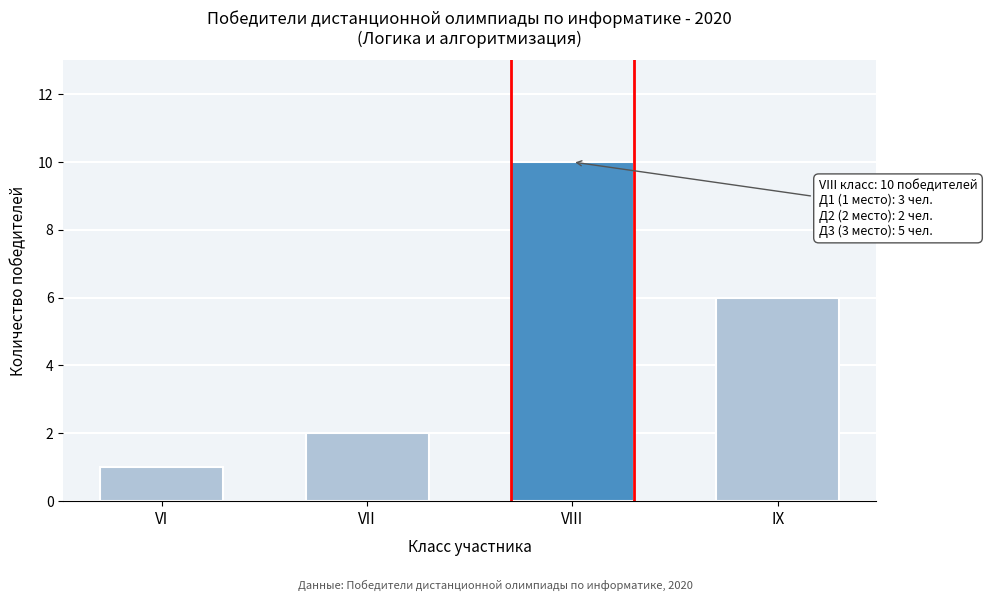

Reading left to right, extract all data points from this chart.

VI=1	VII=2	VIII=10	IX=6